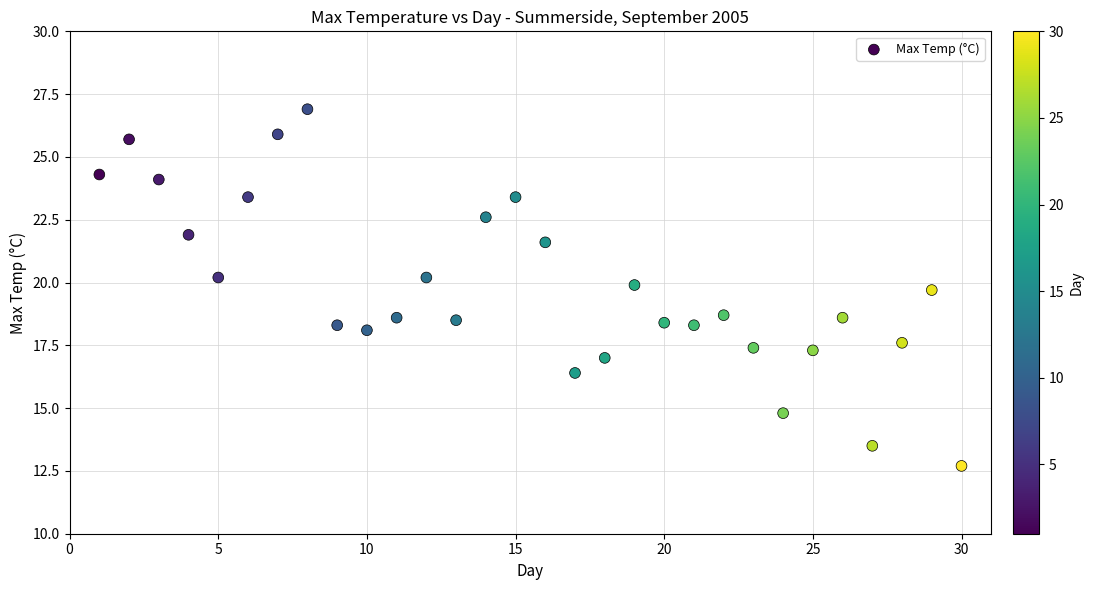

What is the range of X values (max minus min)?

29.0